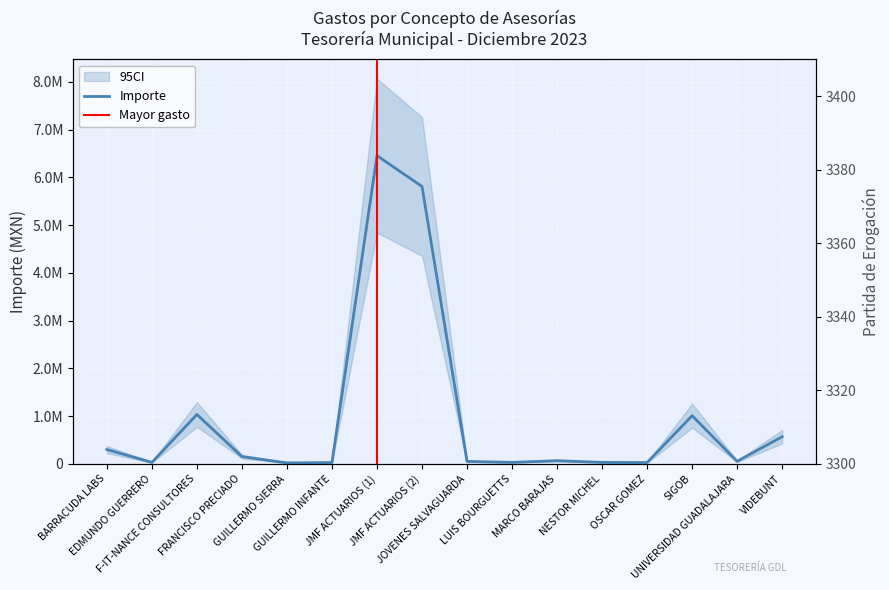

How many lines are shown in the chart?

2